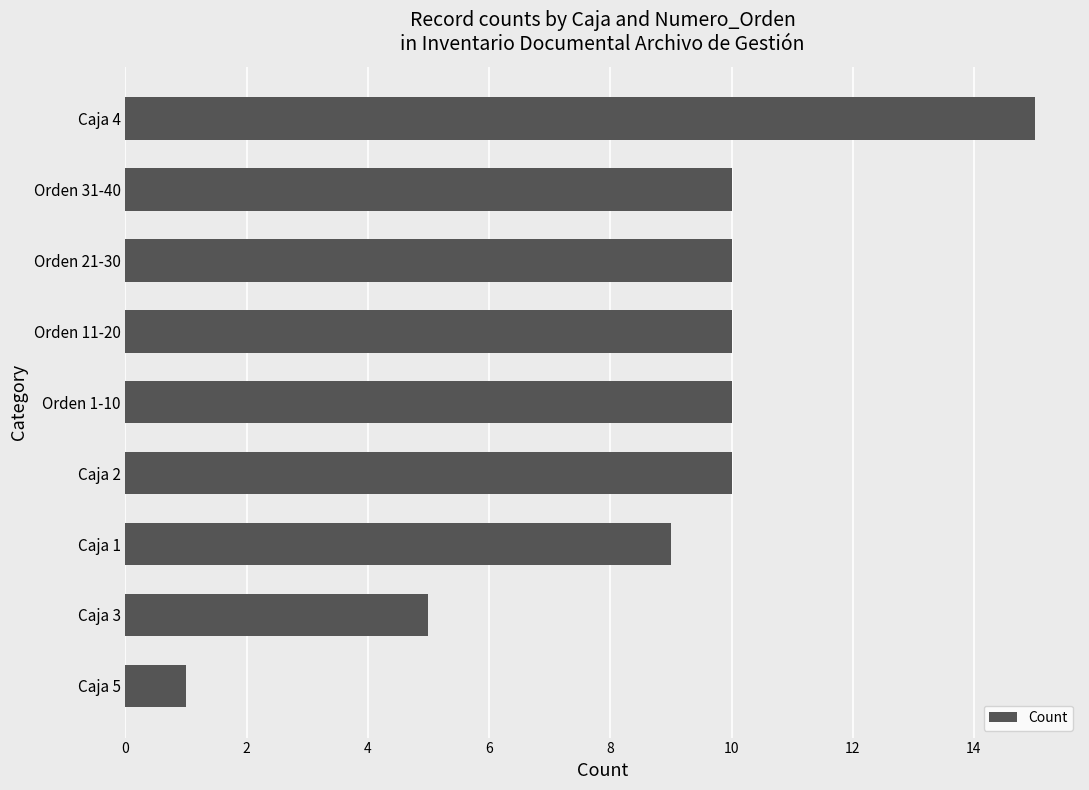

At which label is the value closest to 8?

Caja 1